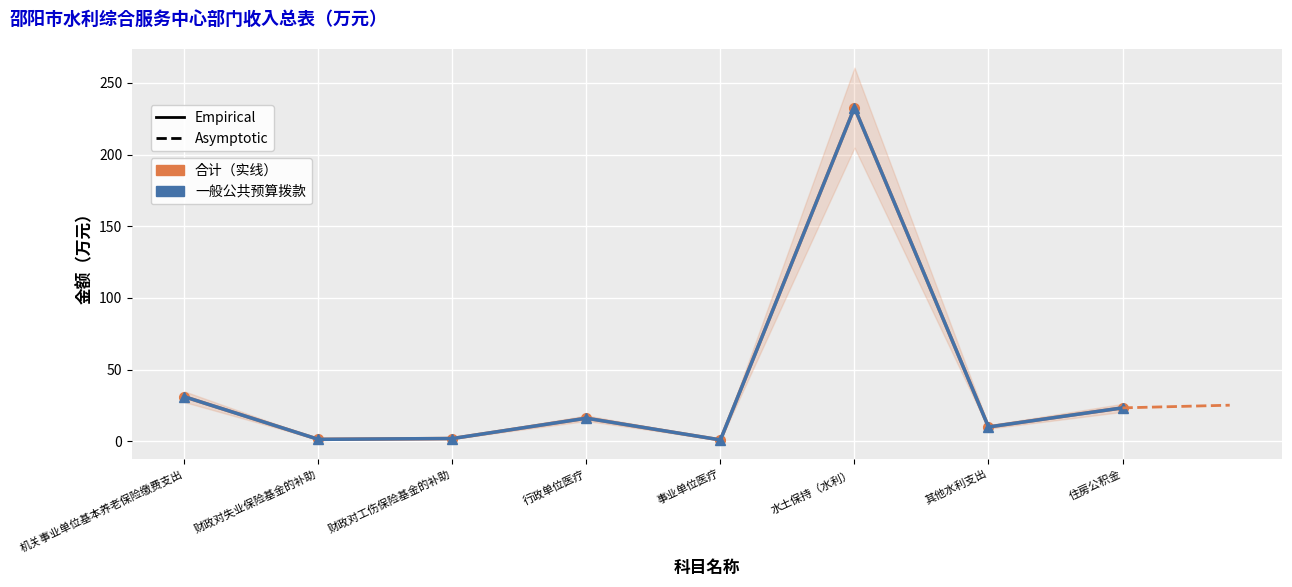

At which category does 合计 reach its first local valley?

财政对失业保险基金的补助